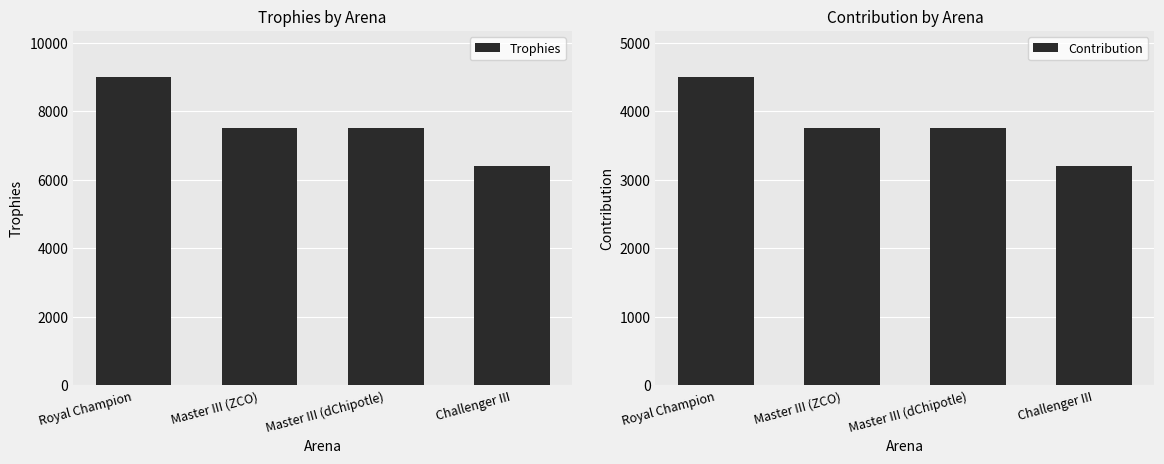

What are all the series names shown in the legend?

Trophies, Contribution